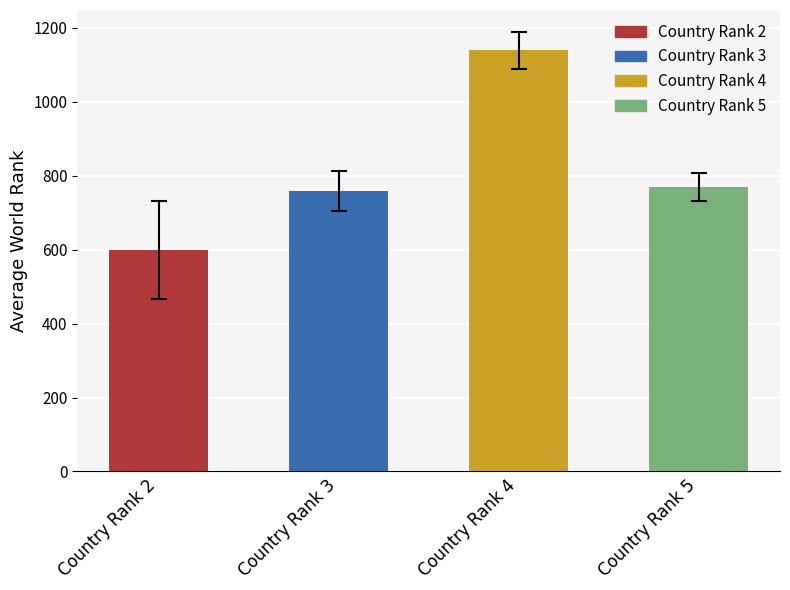

What is the approximate value at Country Rank 3?

759.6